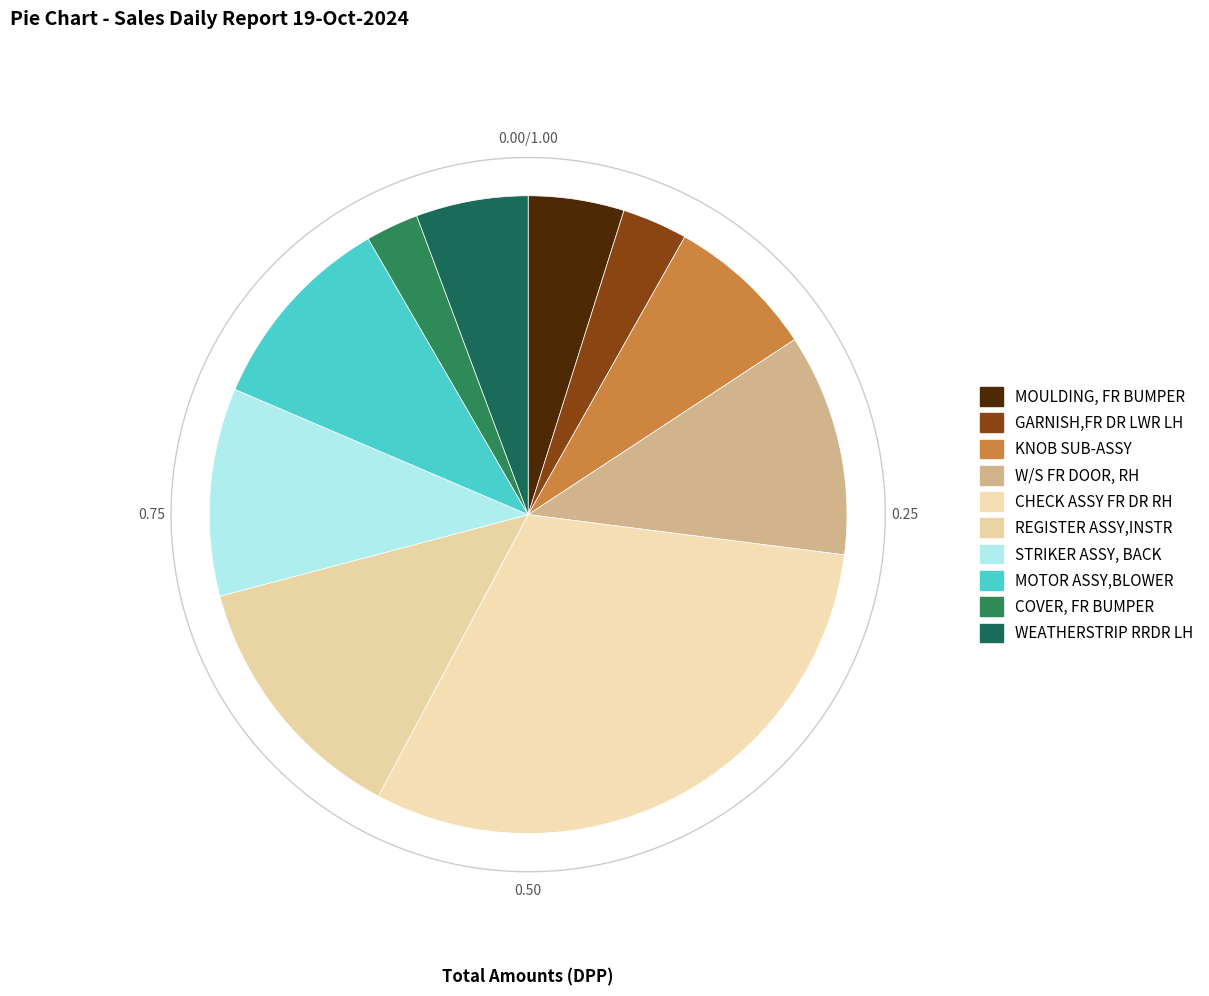

True or false: WEATHERSTRIP RRDR LH accounts for 1% of the total.

False